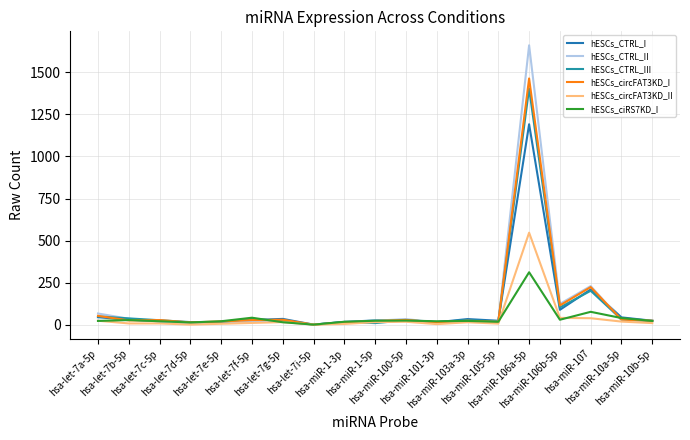

What is the difference between the hESCs_circFAT3KD_I values at hsa-miR-100-5p and hsa-miR-1-5p?

7